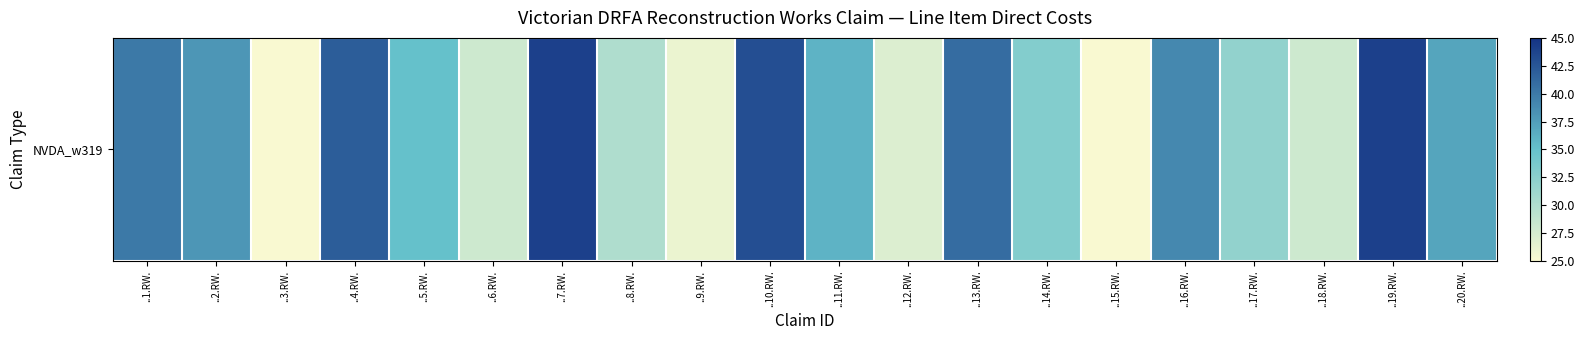

Where does the data first go above 36?

..1.RW.